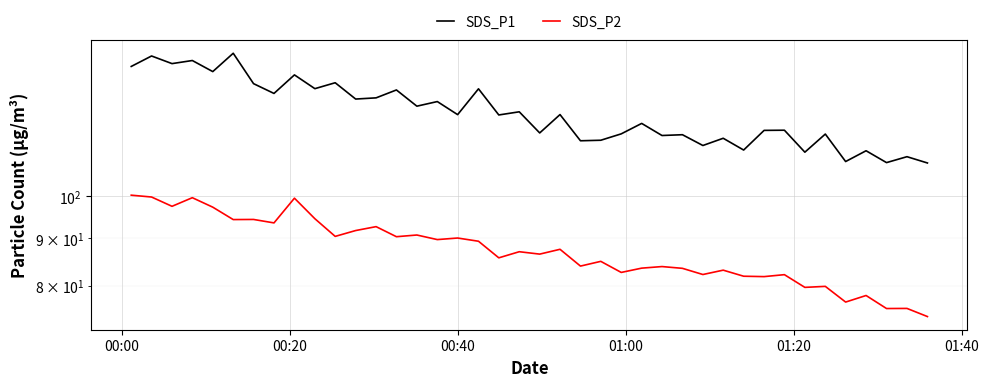

How many lines are shown in the chart?

2